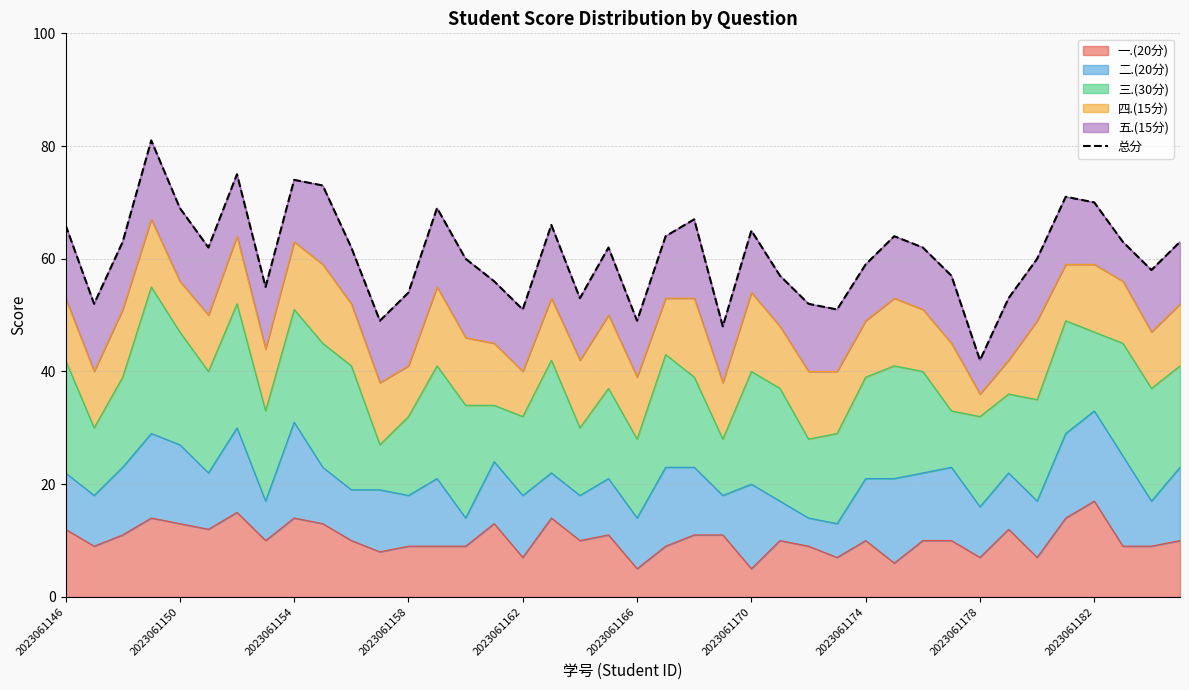

What is the value of the 11th point from the left?

62